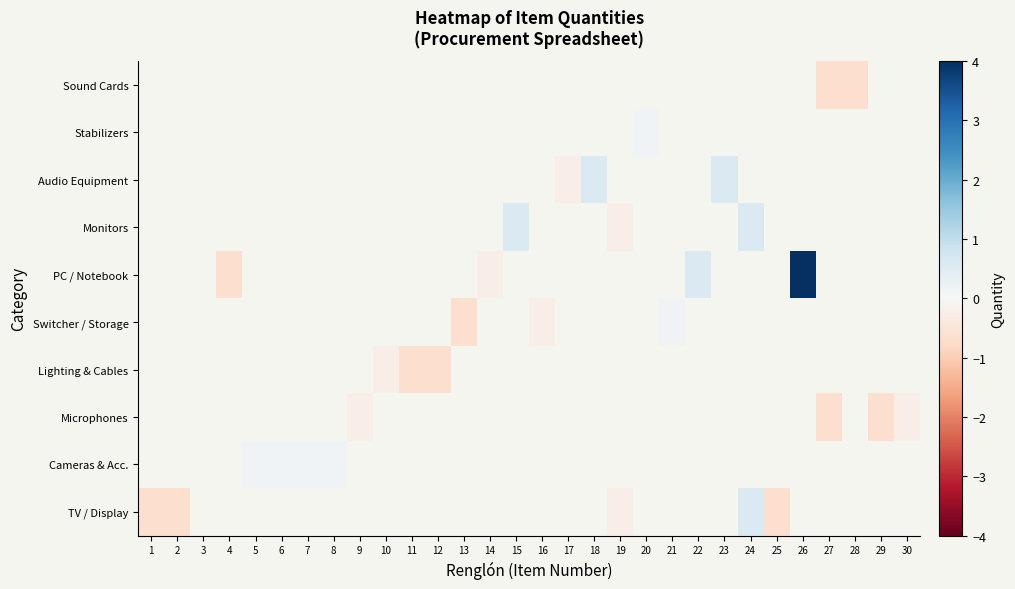

At which label does TV / Display reach its minimum?

1